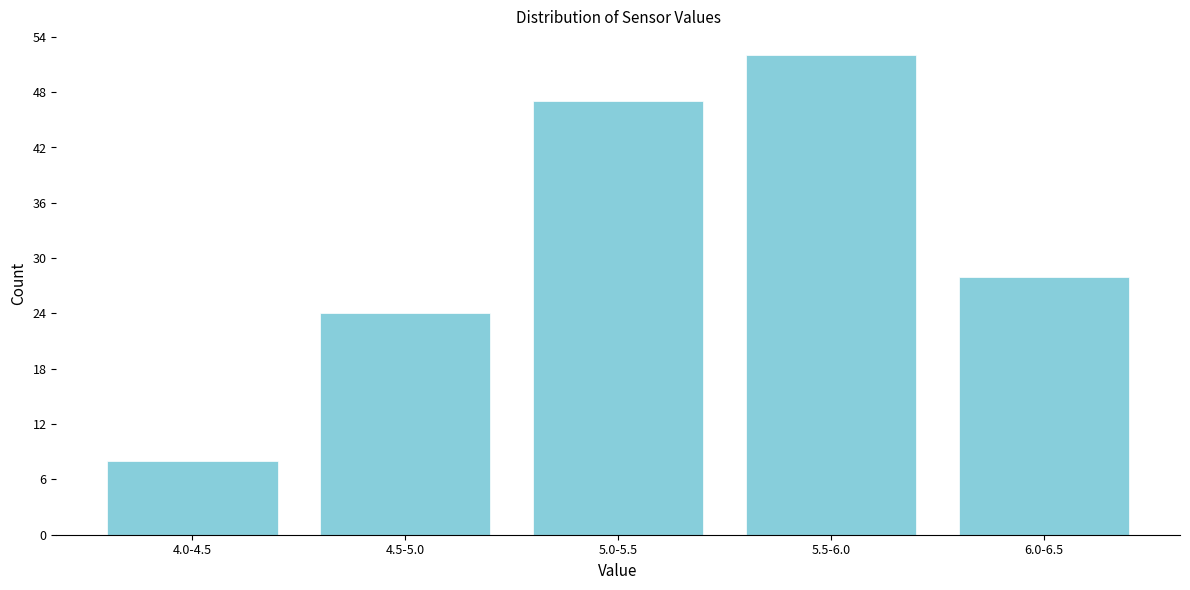

Reading left to right, transcribe all the data shown in this chart.

4.0-4.5=8	4.5-5.0=24	5.0-5.5=47	5.5-6.0=52	6.0-6.5=28